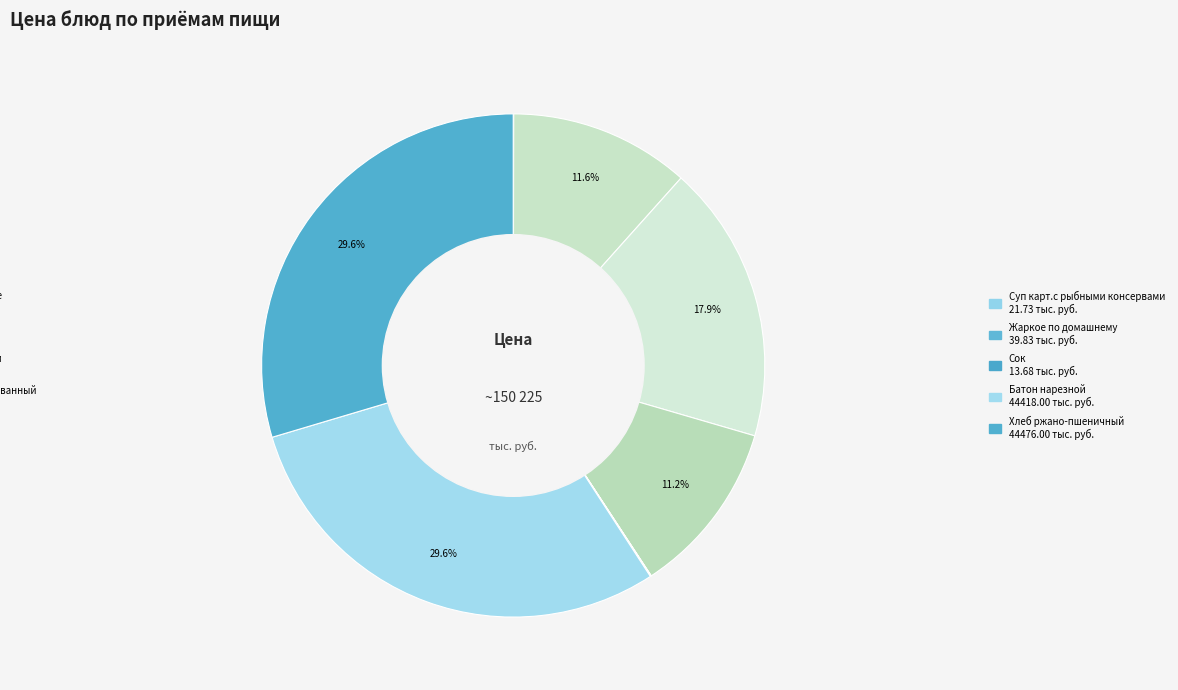

To the nearest percent, what is the difference between the largest and smallest slice percentages?

30%